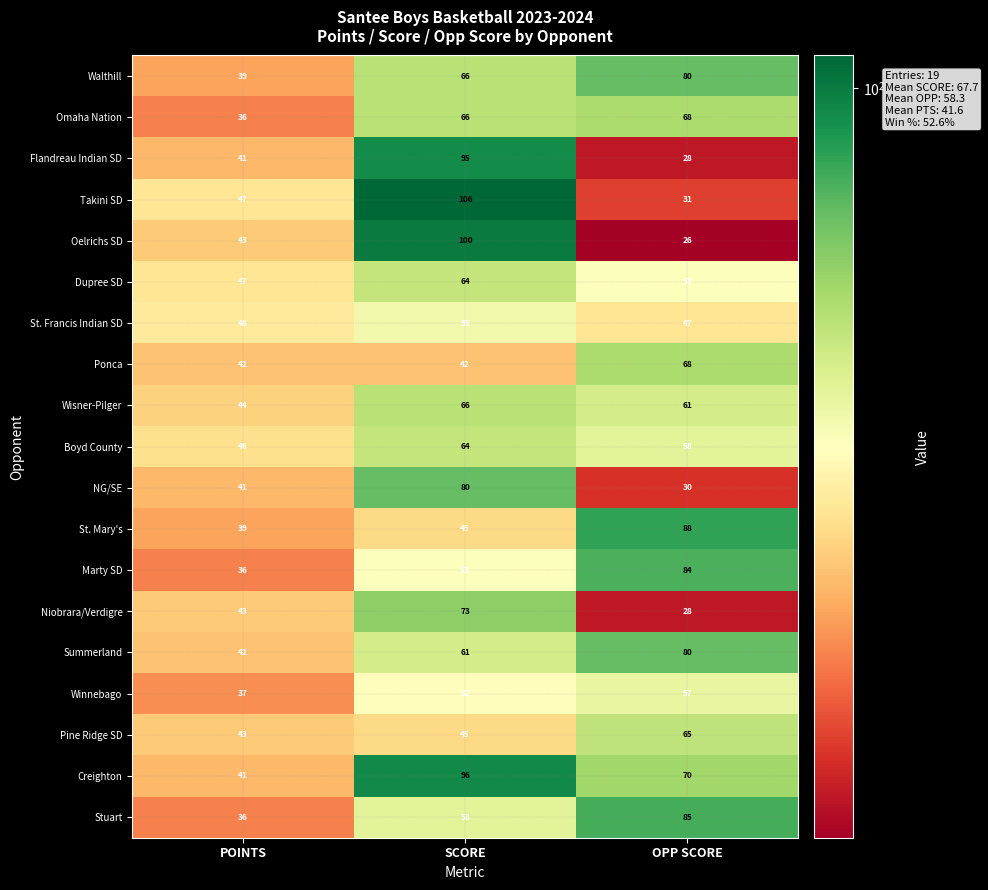

What is the sum of the Wisner-Pilger values at OPP SCORE and POINTS?

105